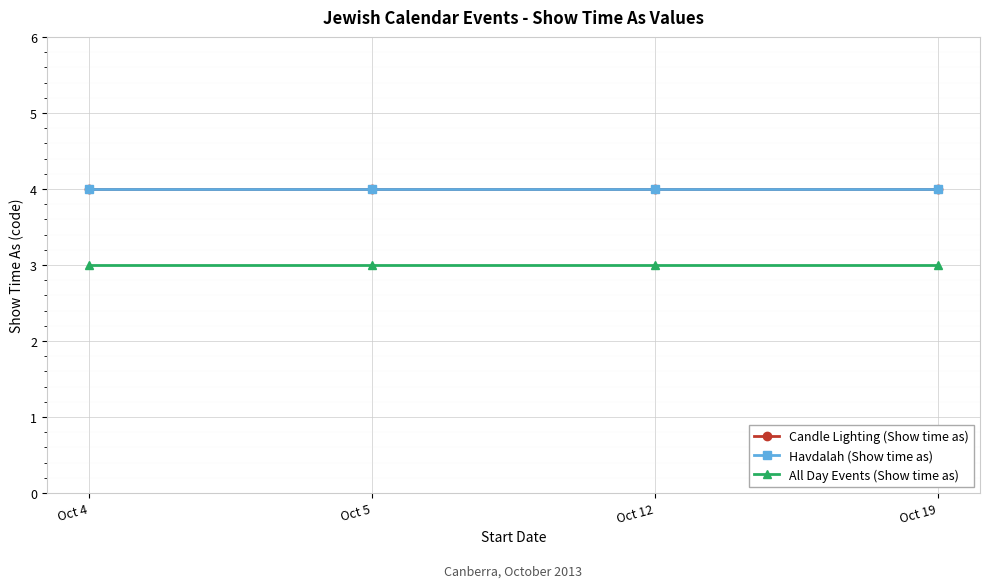

What is the highest value of the Havdalah (Show time as) series?

4